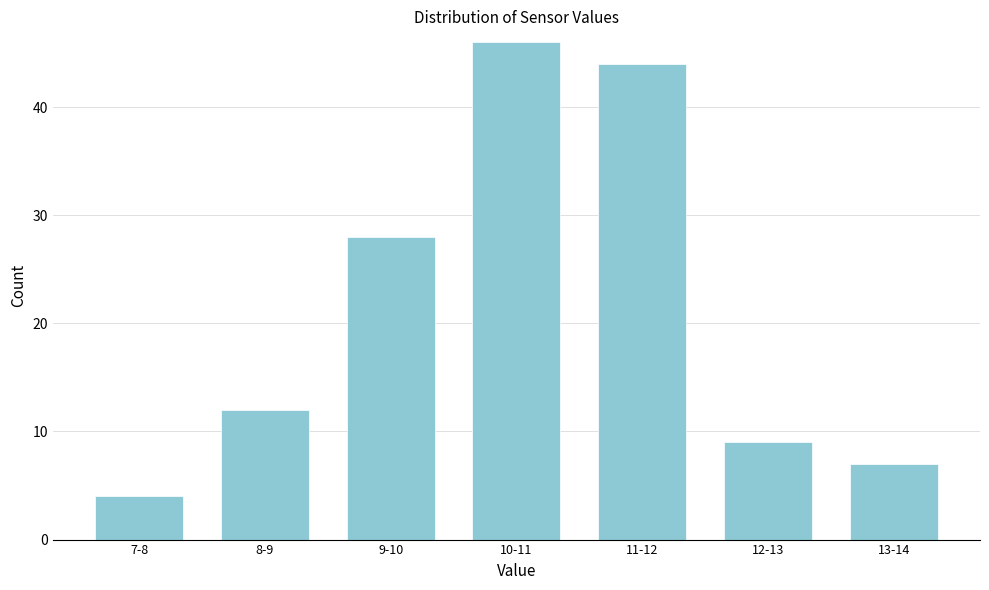

Reading left to right, what are all the values shown in this chart?

7-8=4	8-9=12	9-10=28	10-11=46	11-12=44	12-13=9	13-14=7